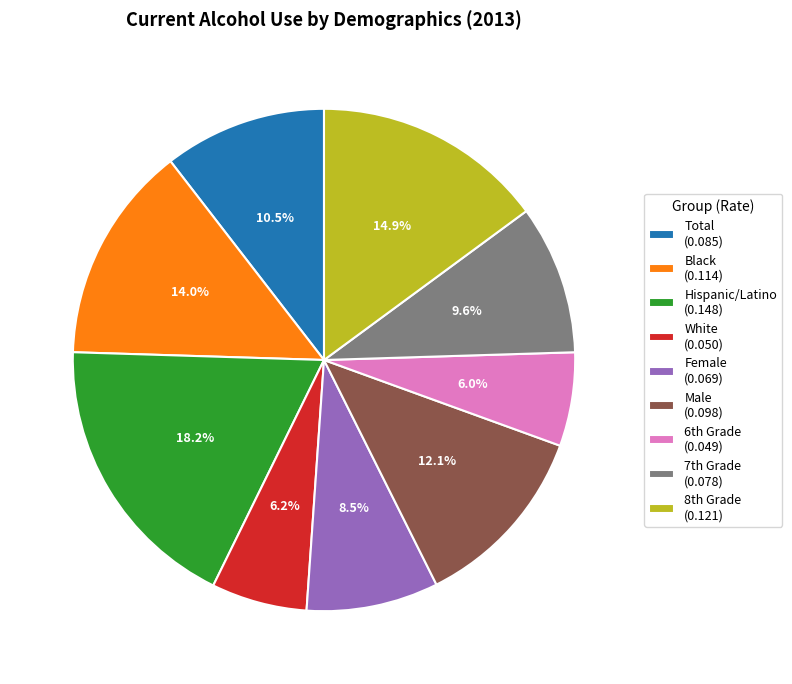

How many slices are in this pie chart?

9